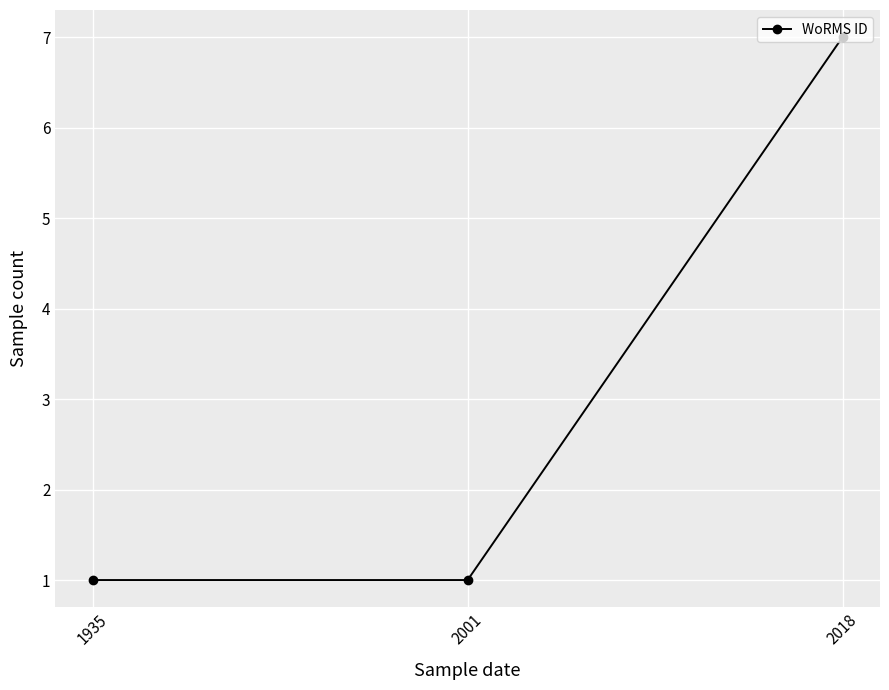

What is the average value?

3